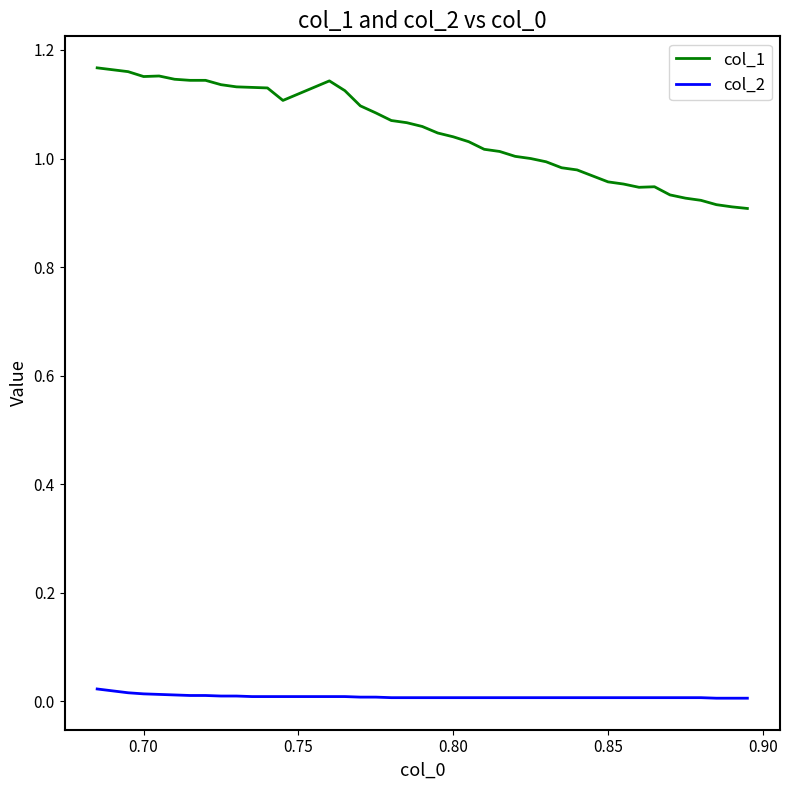

At how many categories does at least one series exceed 0?

40